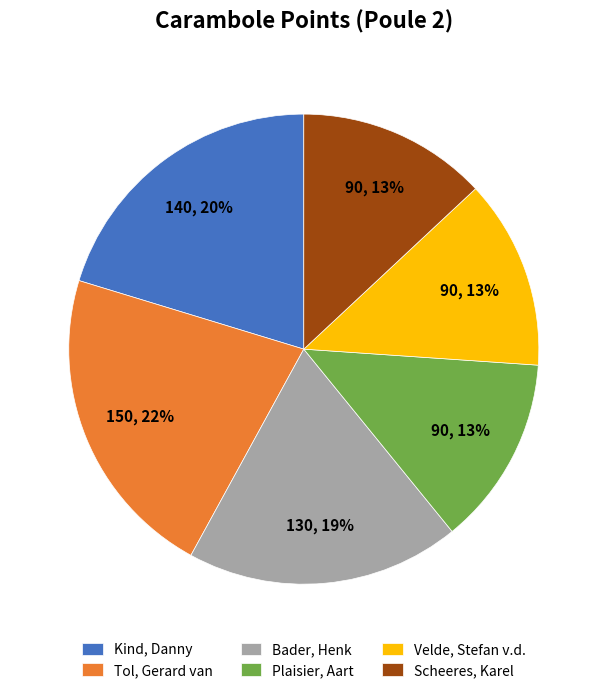

Approximately how many times larger is the value at Tol, Gerard van compared to Velde, Stefan v.d.?

1.7